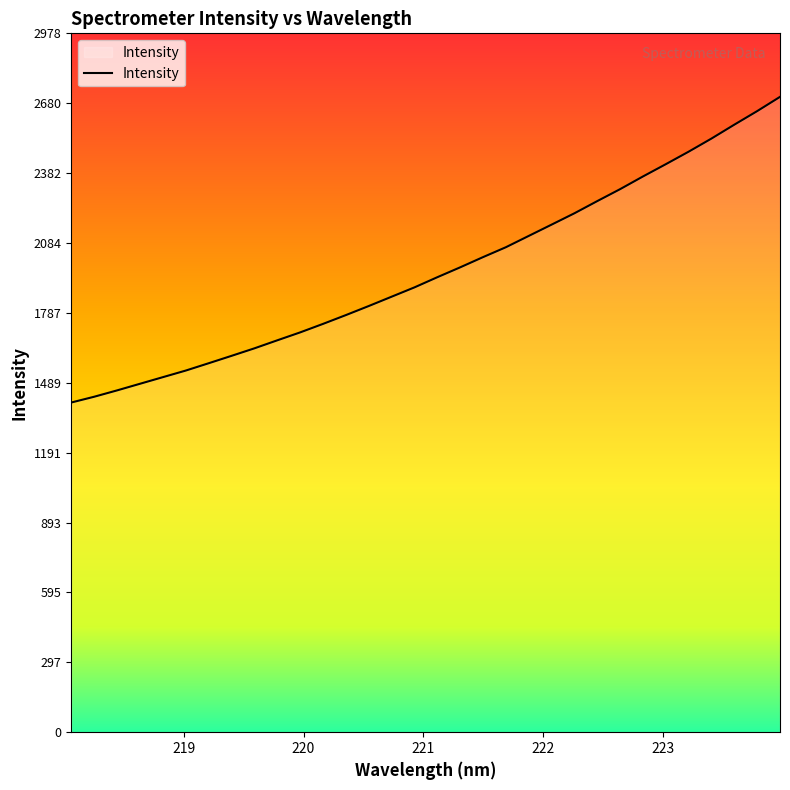

Reading right to left, what are all the values shown in this chart?

2707.6	2646.9	2589.1	2530.0	2474.1	2420.7	2368.4	2314.4	2263.4	2211.5	2163.1	2115.0	2066.8	2024.6	1981.1	1939.0	1895.6	1855.9	1816.2	1777.5	1740.0	1703.8	1670.0	1635.8	1603.8	1572.3	1541.1	1513.0	1484.9	1456.7	1429.6	1405.0